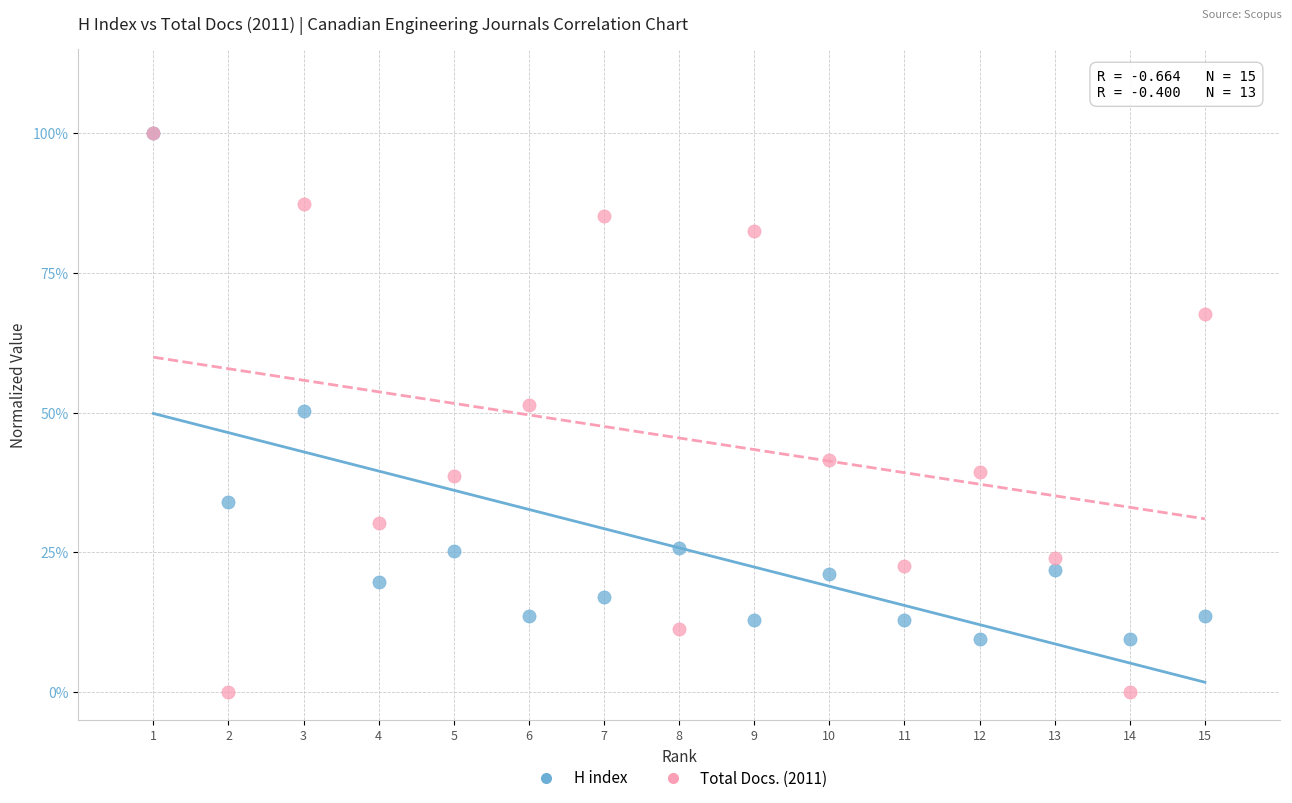

What are all the series names shown in the legend?

H index, Total Docs. (2011)